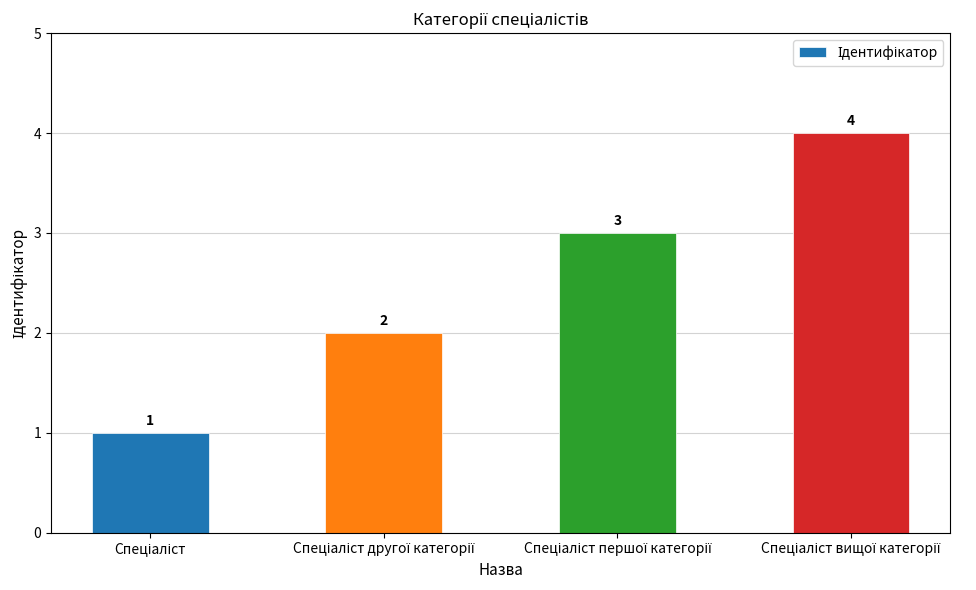

Reading right to left, transcribe all the data shown in this chart.

4	3	2	1